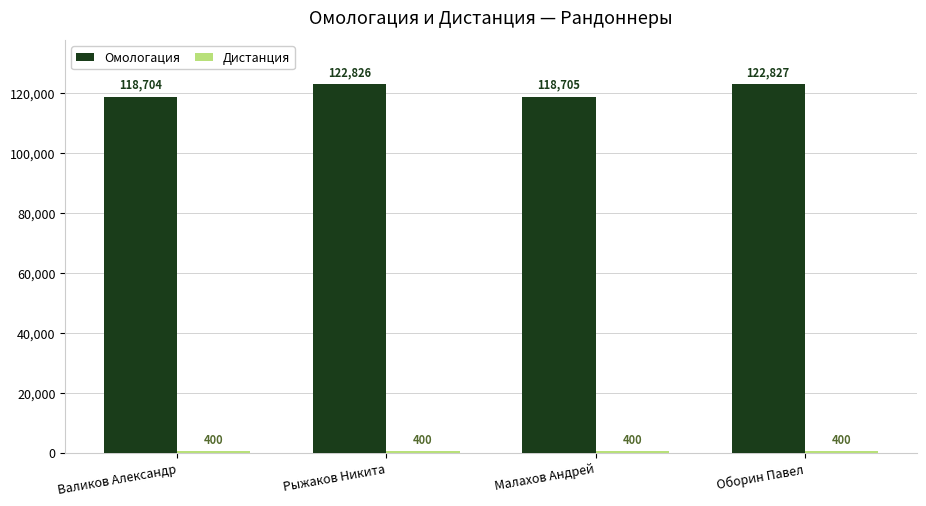

How many groups of bars are there?

4